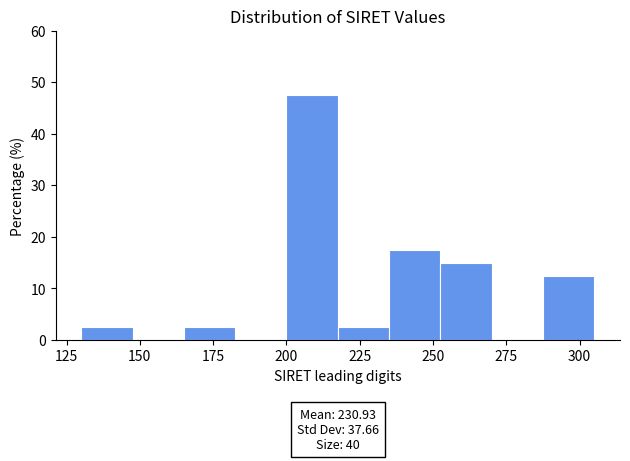

Around what value on the x-axis is the tallest bar? Give the approximate position of its centre, as read against the axis.

210